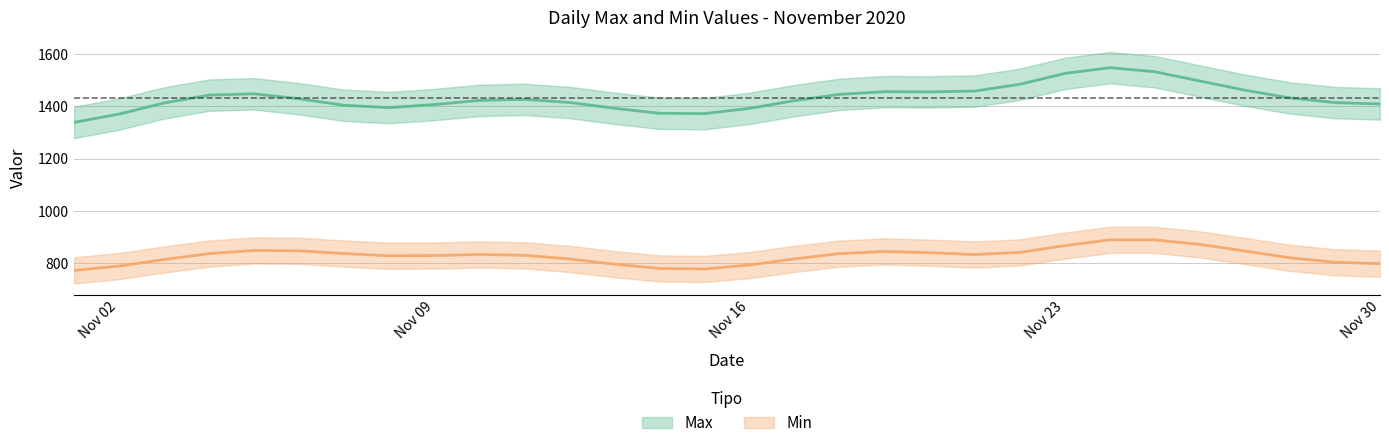

How many lines are shown in the chart?

2